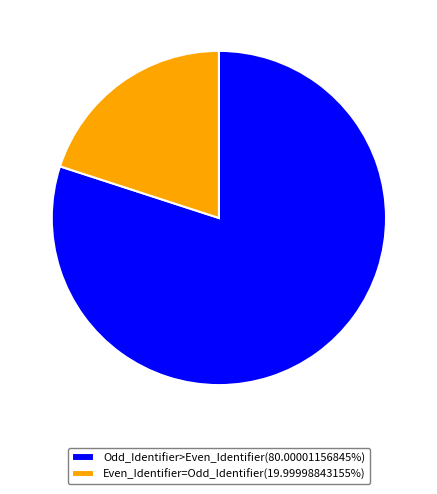

Is Odd_Identifier>Even_Identifier(80.00001156845%) the majority of the pie?

Yes